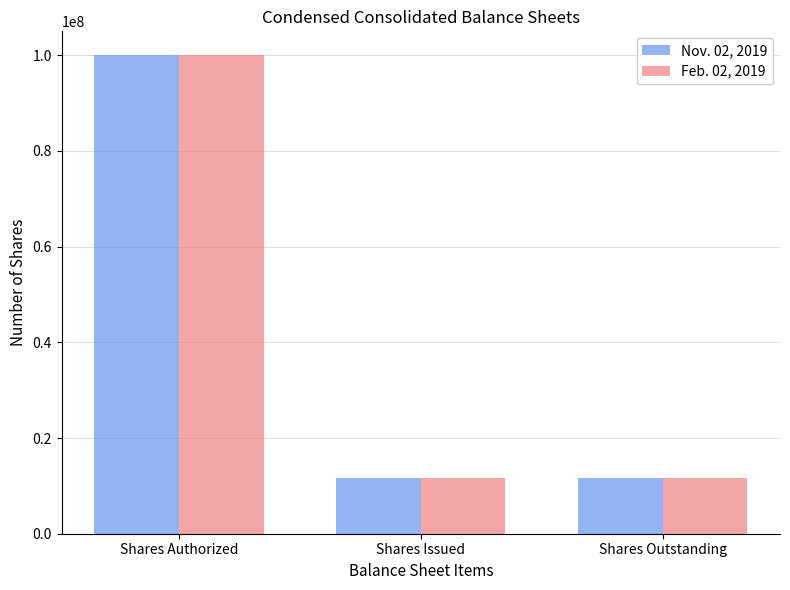

Is it true that Feb. 02, 2019 equals 11622994 at Shares Outstanding?

True